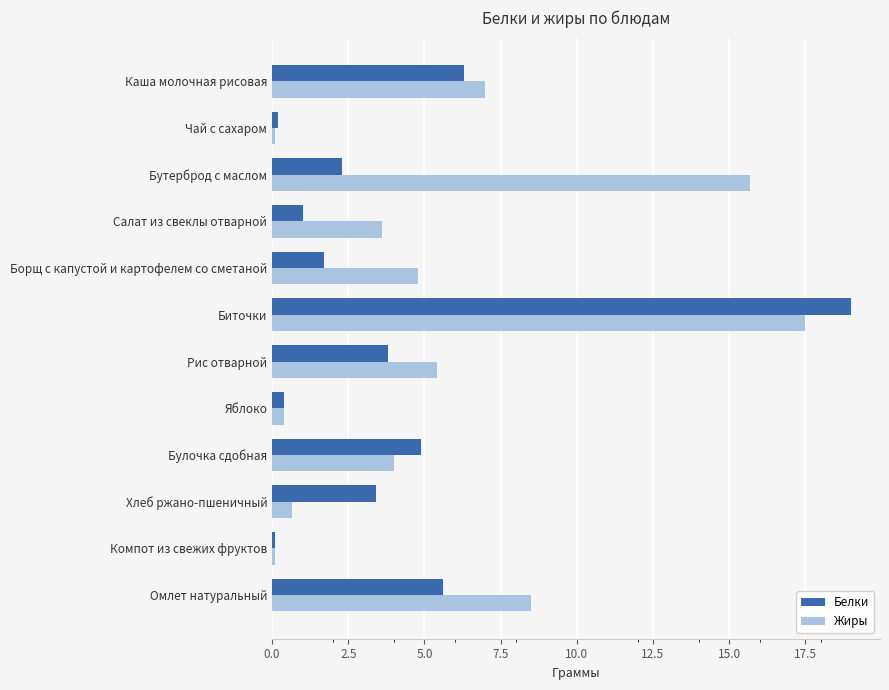

What is the difference between the Белки values at Хлеб ржано-пшеничный and Биточки?

15.6